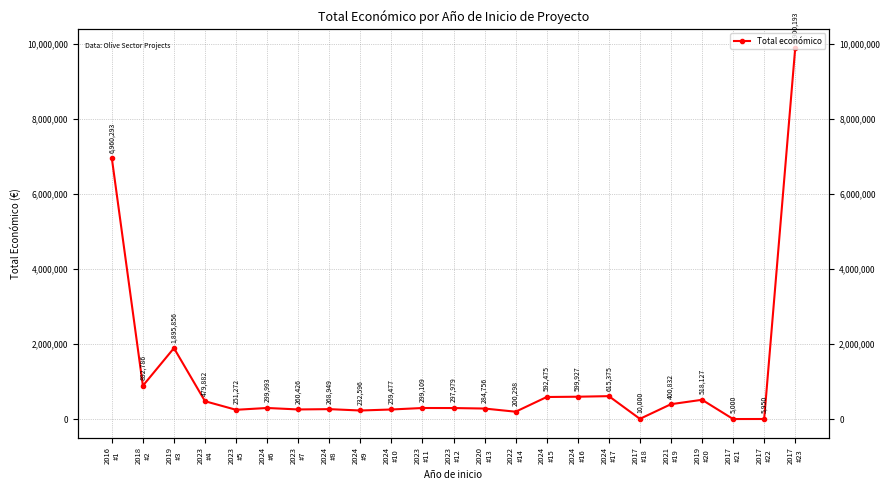

What is the maximum value shown in the chart?

9900193